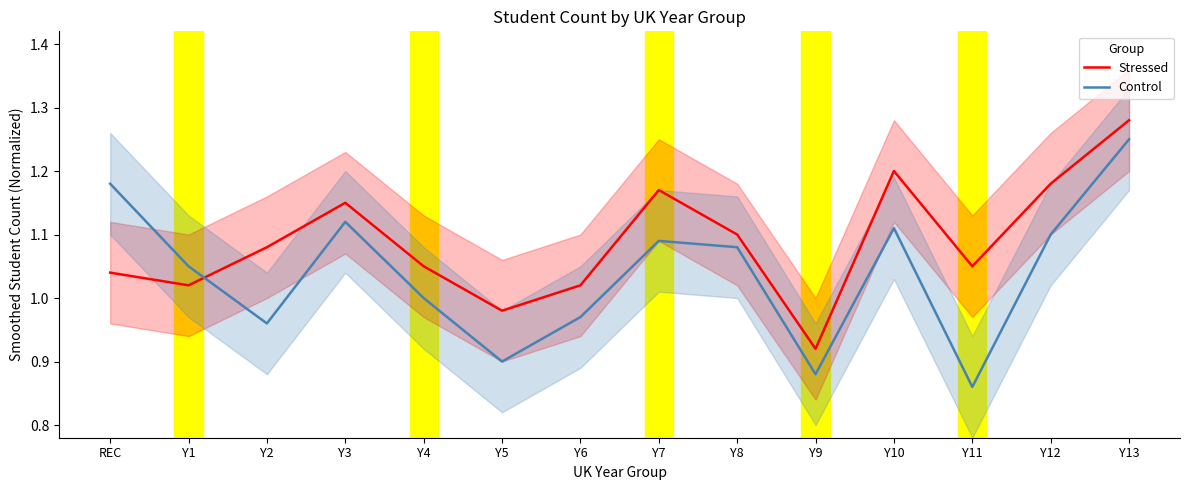

Is this an area chart (filled region under the line)?

No